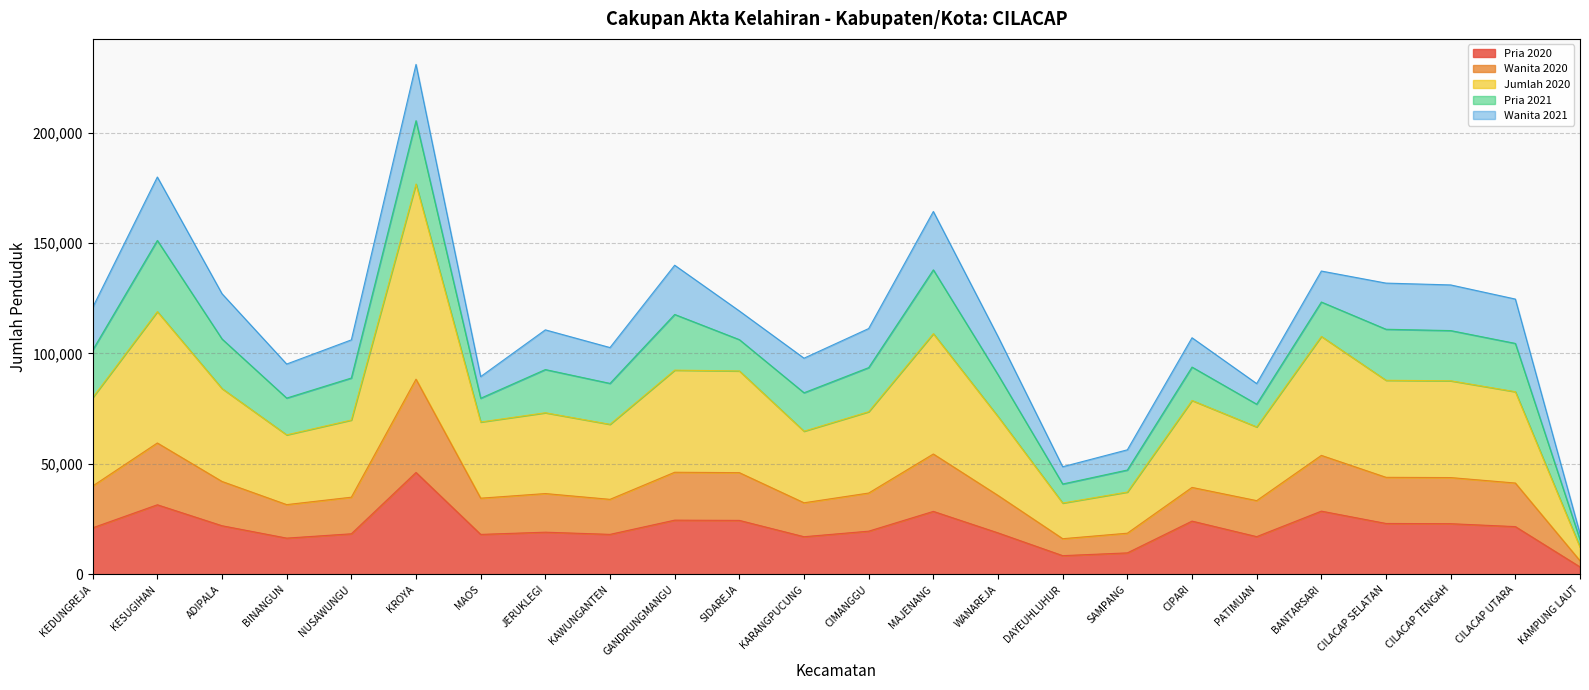

What is the sum of all Pria 2020 values?

502634